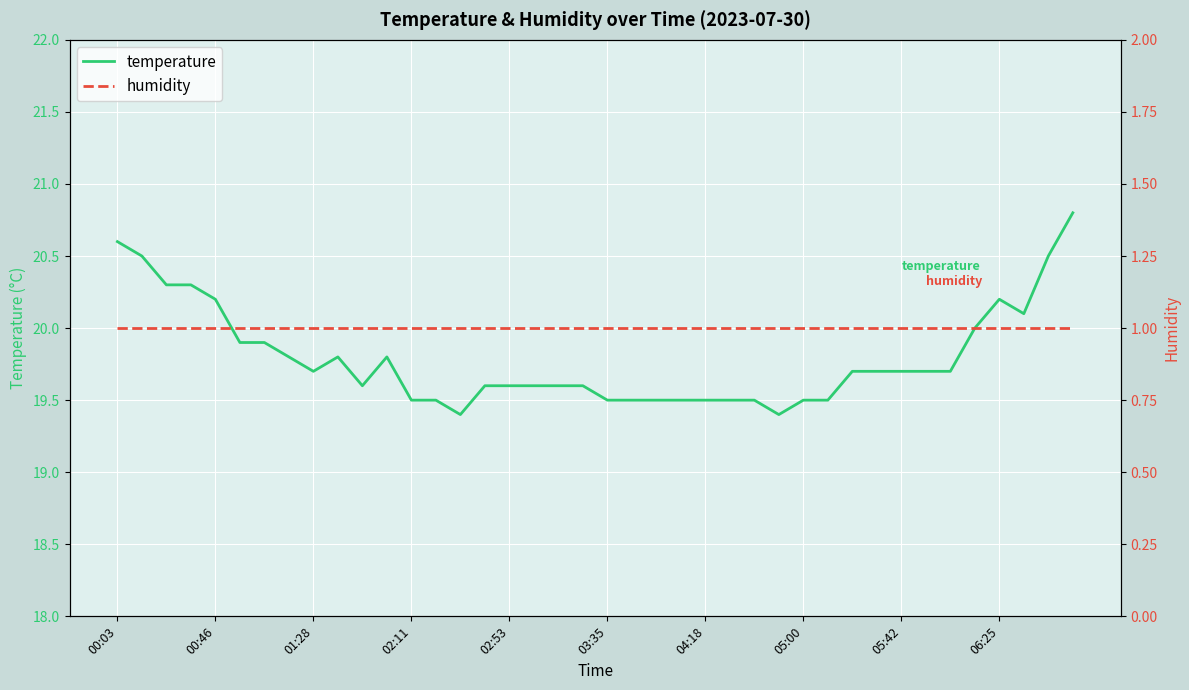

What is the highest value of the temperature series?

20.8